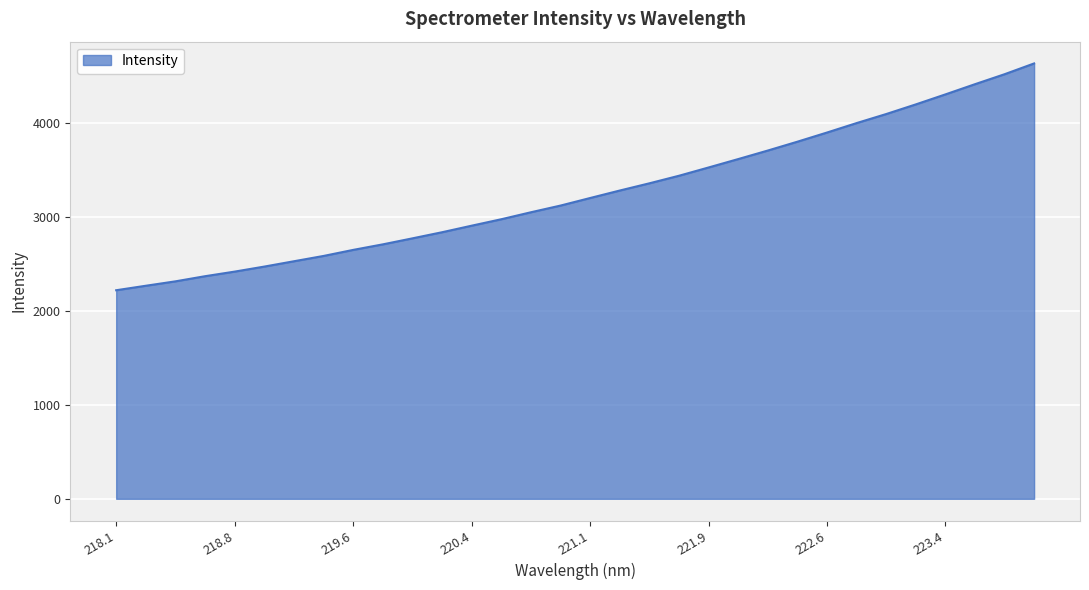

What is the minimum value shown in the chart?

2220.3